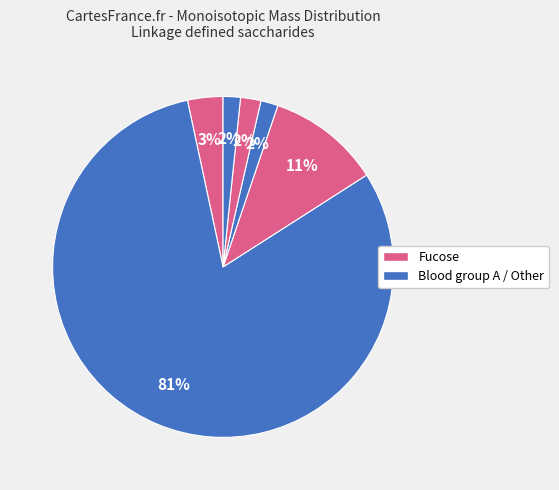

How many slices are in this pie chart?

6